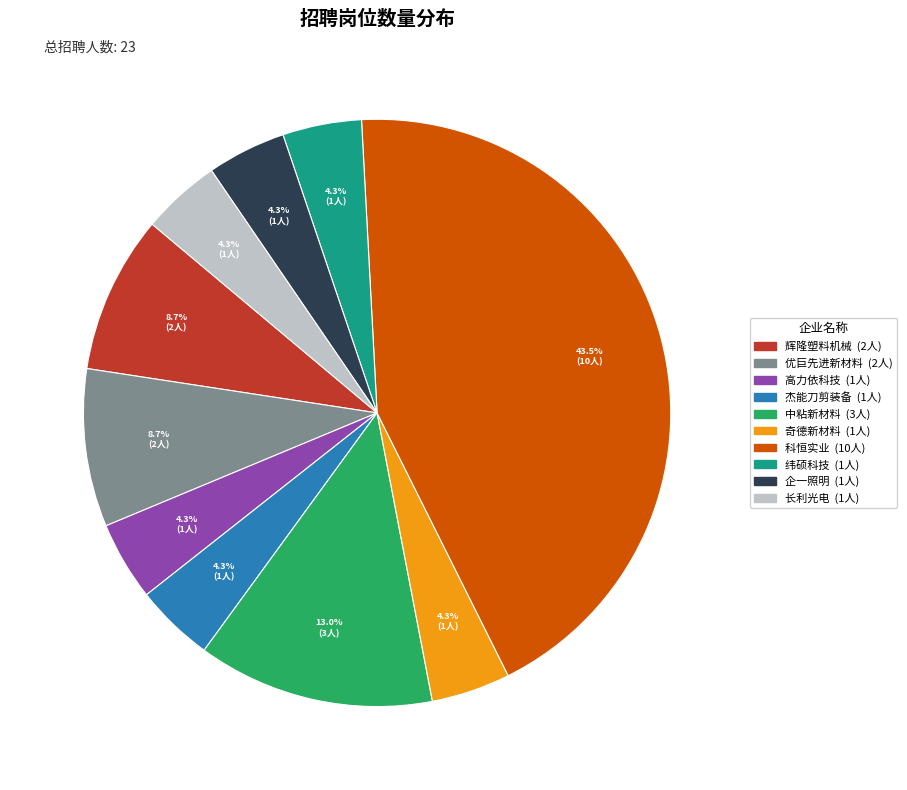

Does any single category account for the majority?

No